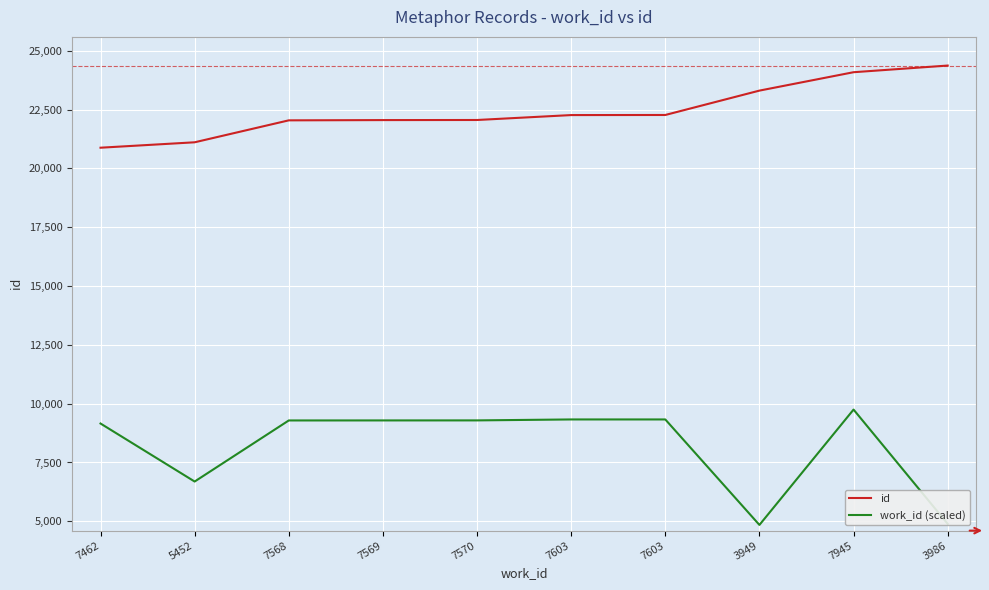

At which category is the sum across all series the highest?

7945